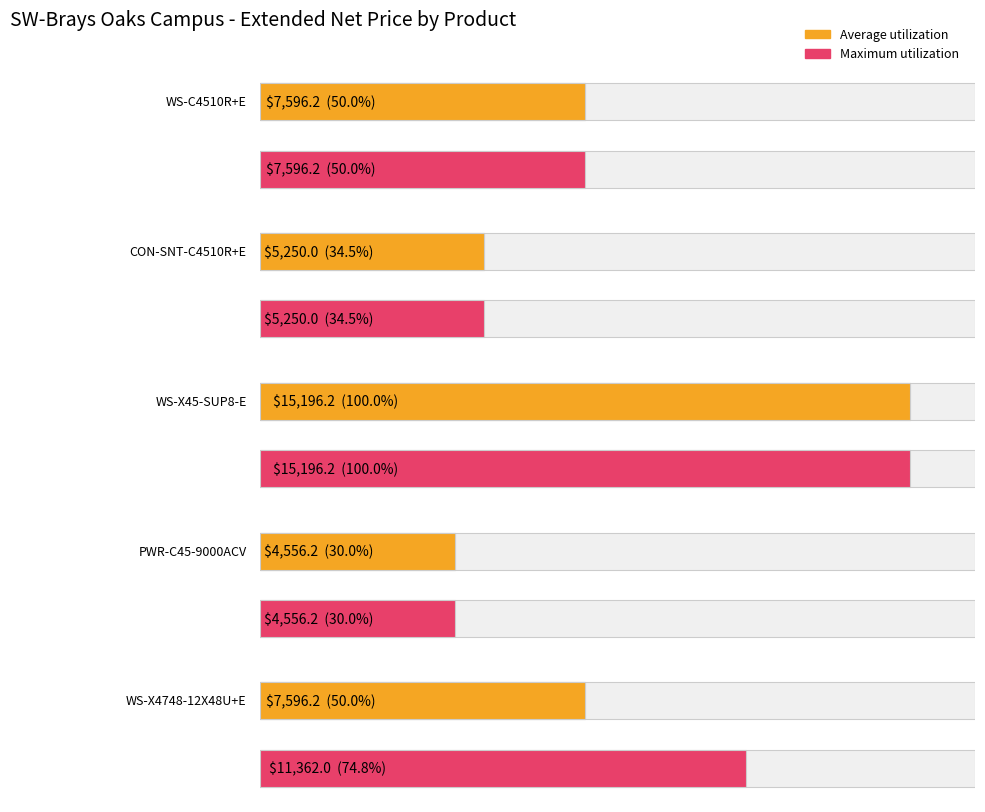

What is the value of the Maximum utilization bar at the 4th from the left?

4556.2